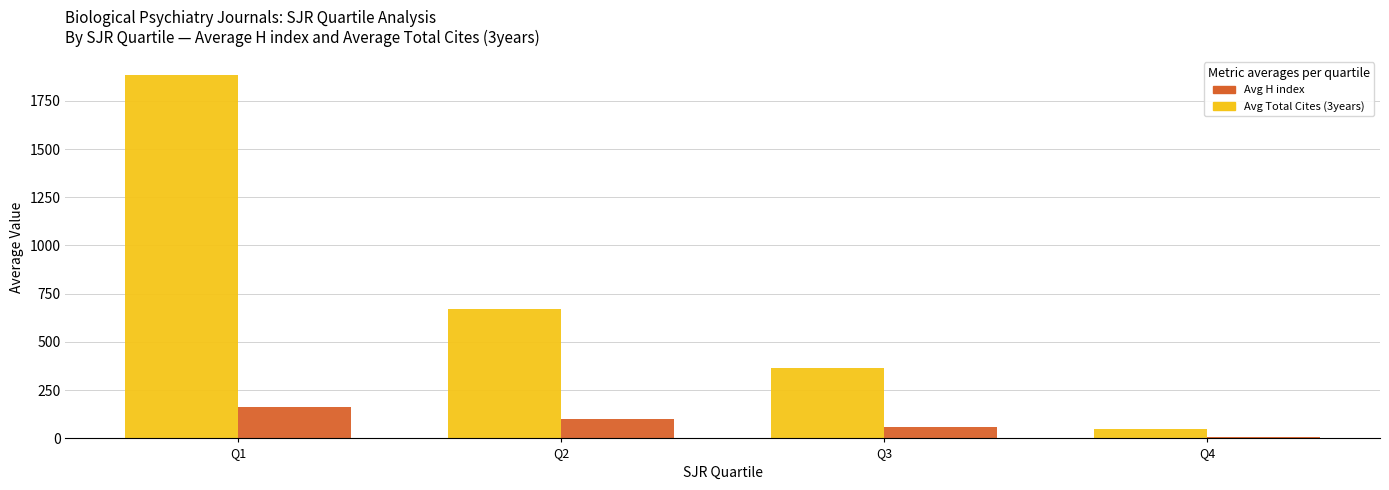

What is the difference between the highest and lowest values at Q1?

1722.3